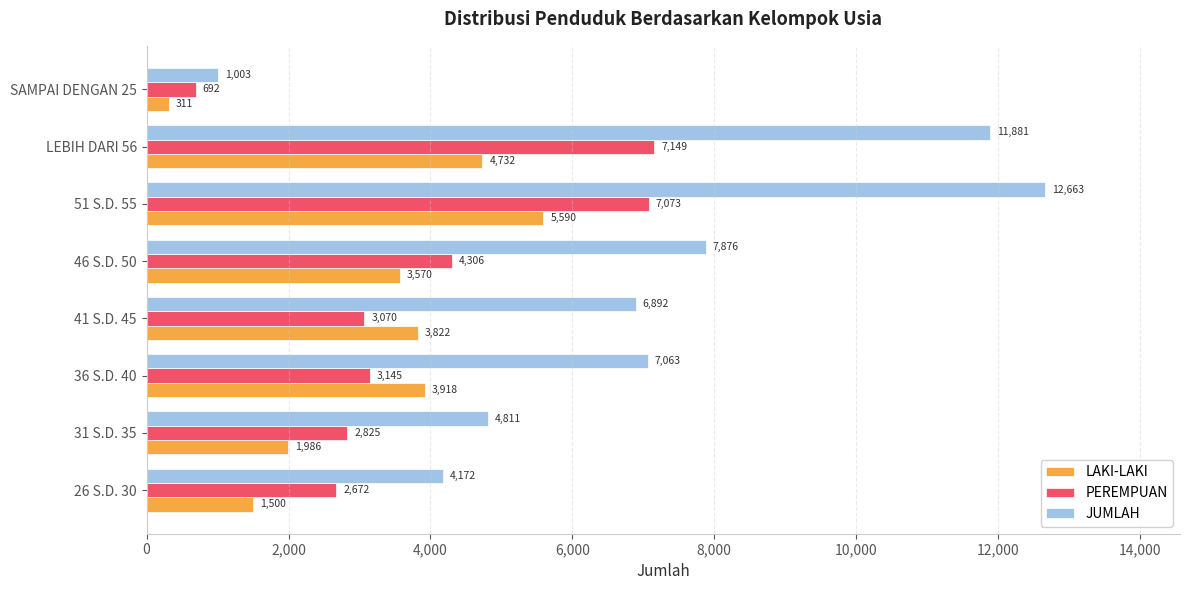

What is the total value across all series at LEBIH DARI 56?

23762